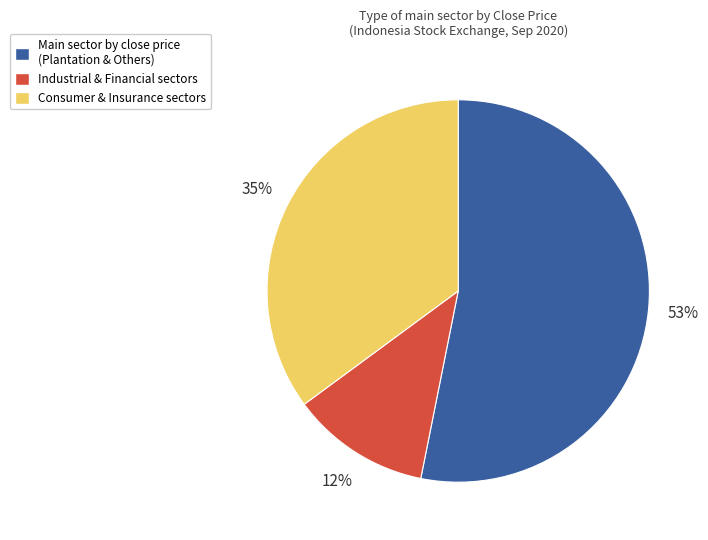

How many segments does this pie chart have?

3